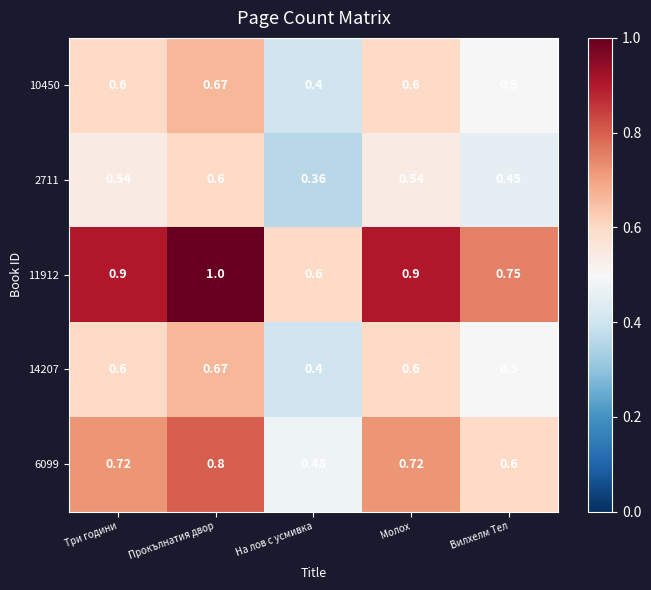

Where is 10450 nearest to the value 0?

На лов с усмивка